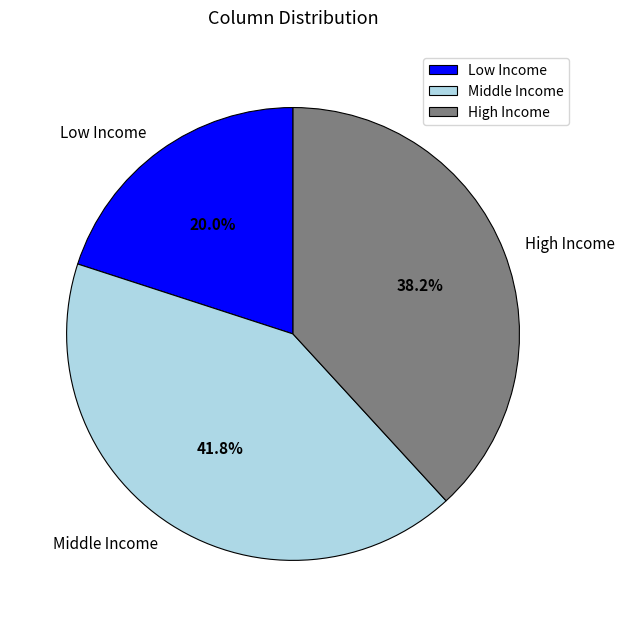

Count the number of slices in the pie.

3